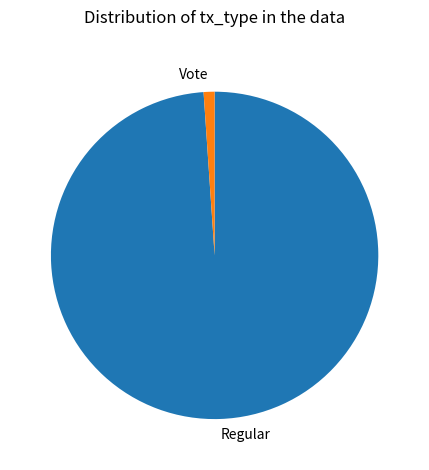

Do Vote and Regular together represent more than half of the pie?

Yes